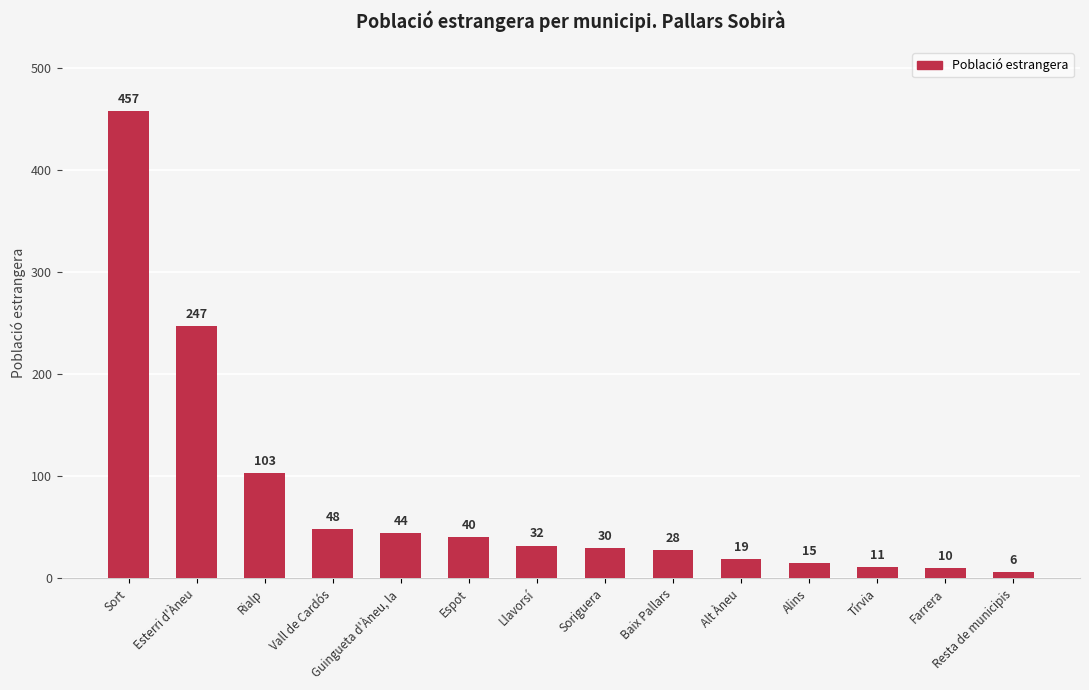

What is the smallest value displayed?

6